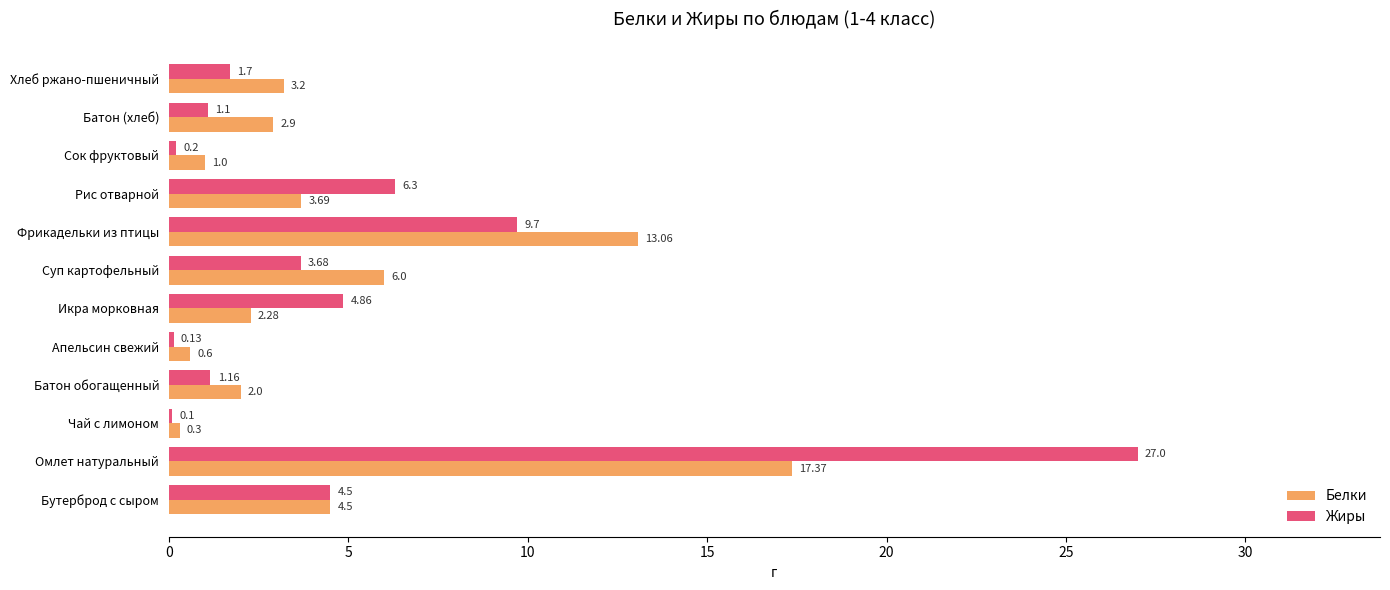

Is the value of Жиры at Хлеб ржано-пшеничный greater than the value of Белки at Омлет натуральный?

No